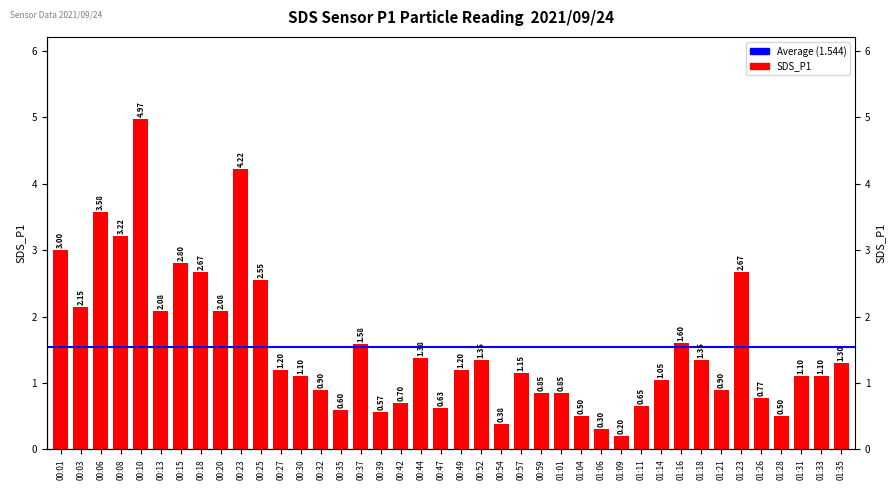

List the labels in order of value, largest first.

00:10, 00:23, 00:06, 00:08, 00:01, 00:15, 00:18, 01:23, 00:25, 00:03, 00:13, 00:20, 01:16, 00:37, 00:44, 00:52, 01:18, 01:35, 00:27, 00:49, 00:57, 00:30, 01:31, 01:33, 01:14, 00:32, 01:21, 00:59, 01:01, 01:26, 00:42, 01:11, 00:47, 00:35, 00:39, 01:04, 01:28, 00:54, 01:06, 01:09